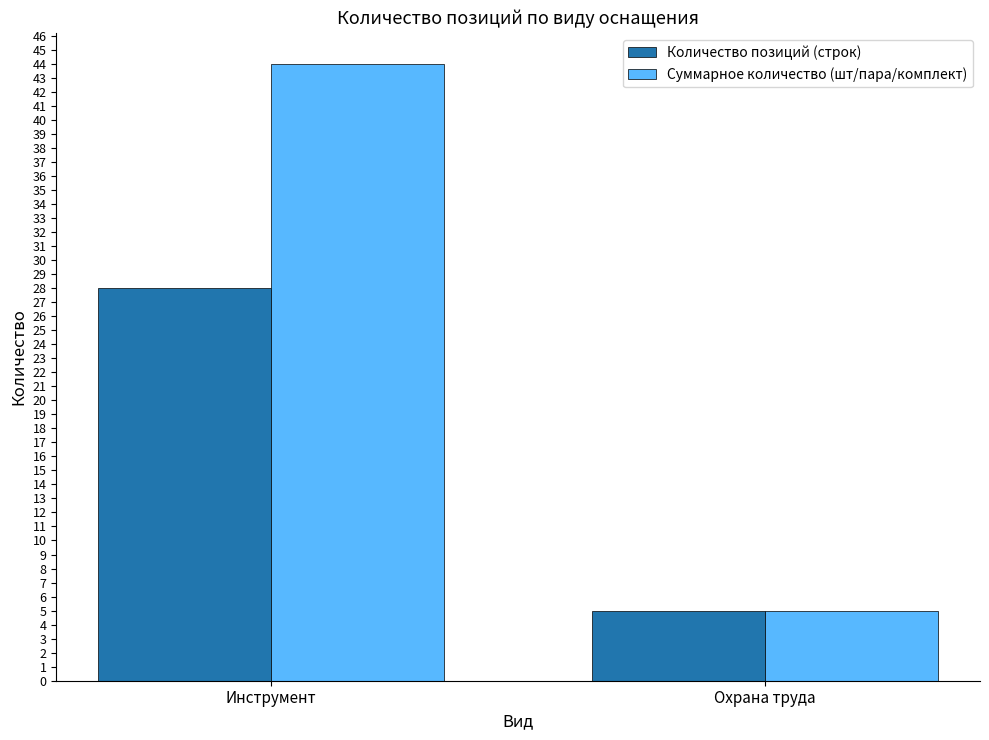

Is it true that Количество позиций (строк) equals 8 at Охрана труда?

False